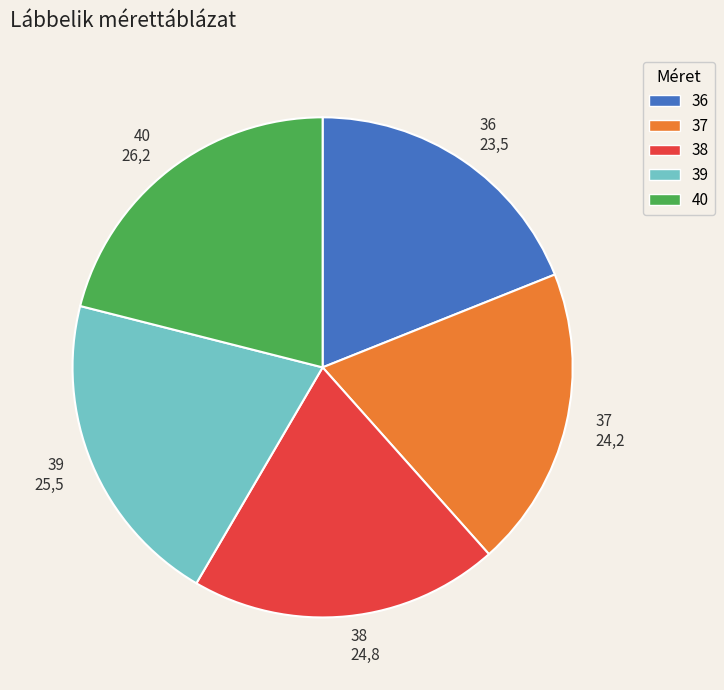

Rank the categories by value from lowest to highest.

36, 37, 38, 39, 40